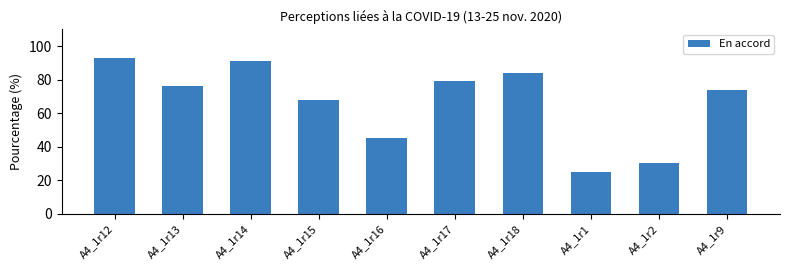

Are the bars horizontal?

No